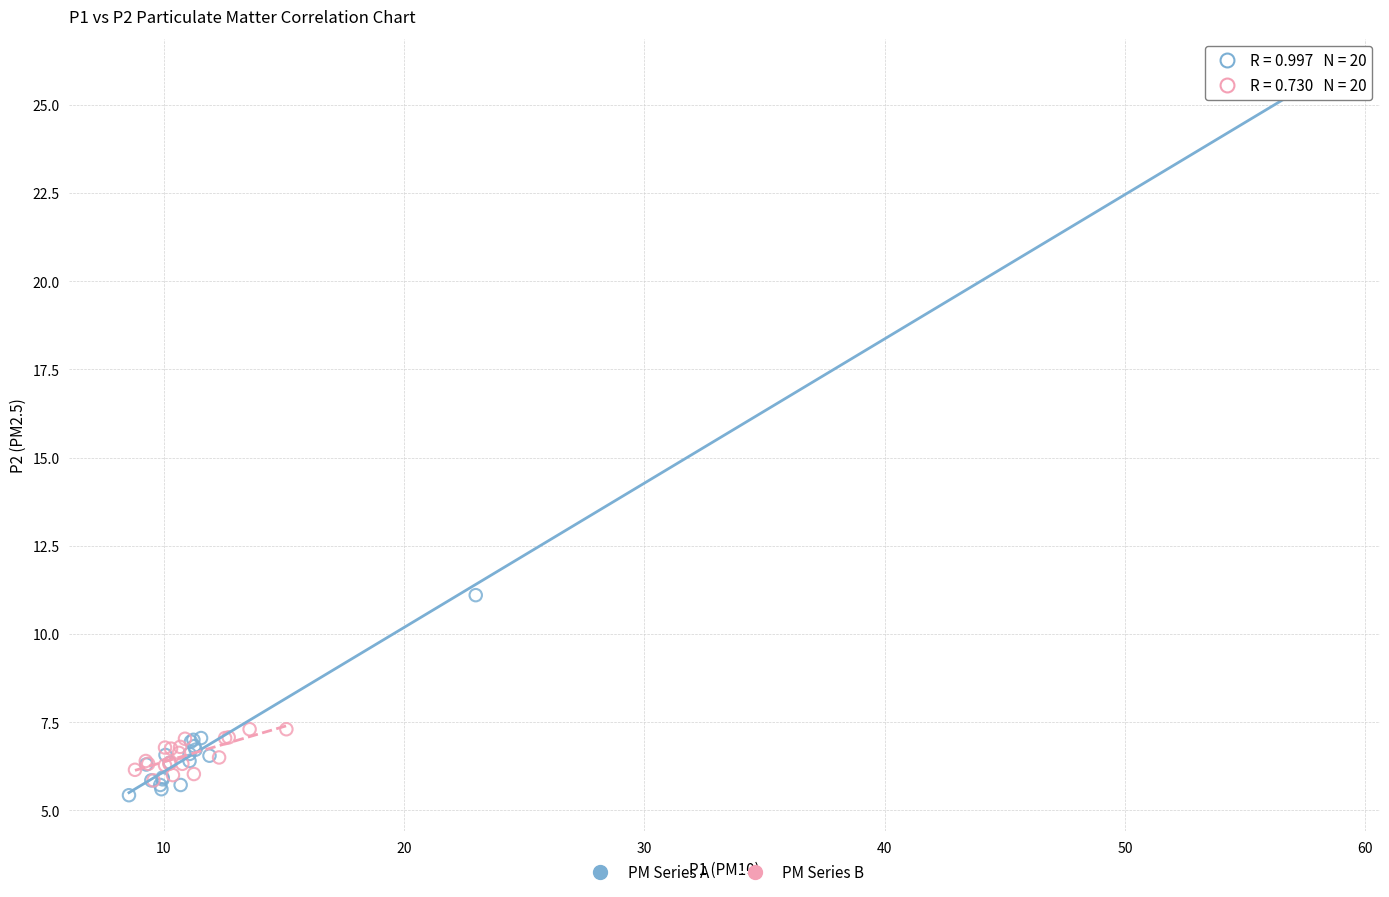

Which series contains the lowest Y value?

PM Series A